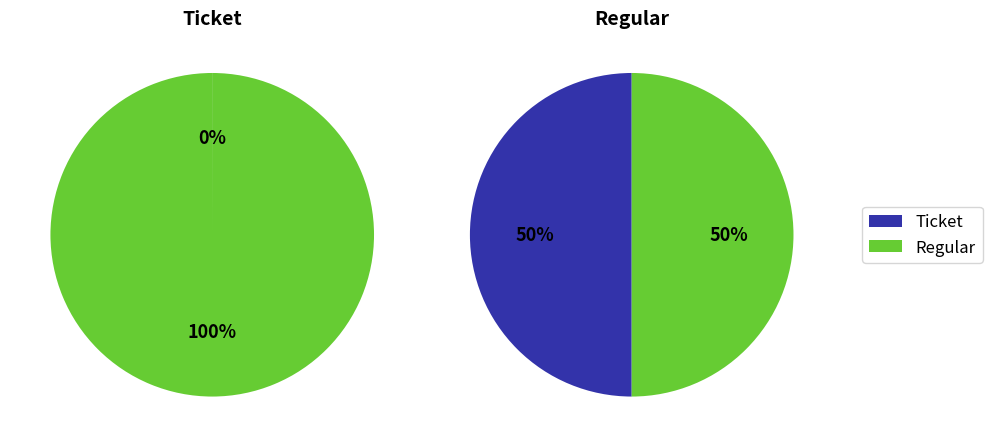

To the nearest percent, what is the difference between the largest and smallest slice percentages?

100%